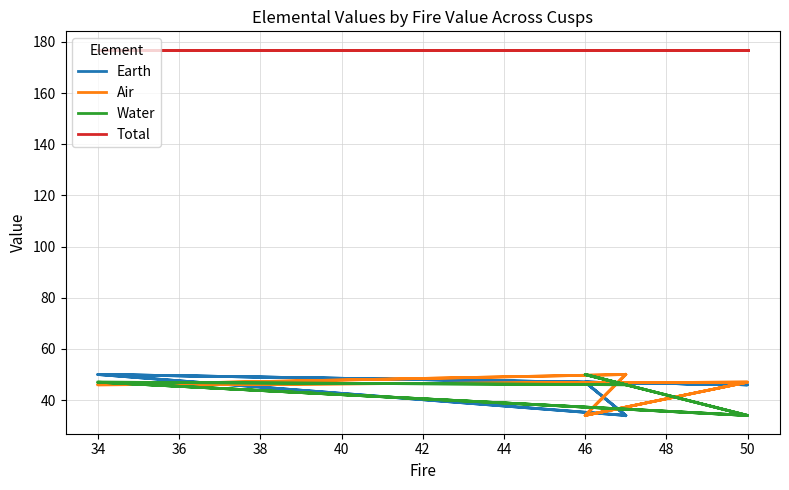

In Water, how many points are lower than both neighbors (excluding endpoints)?

5